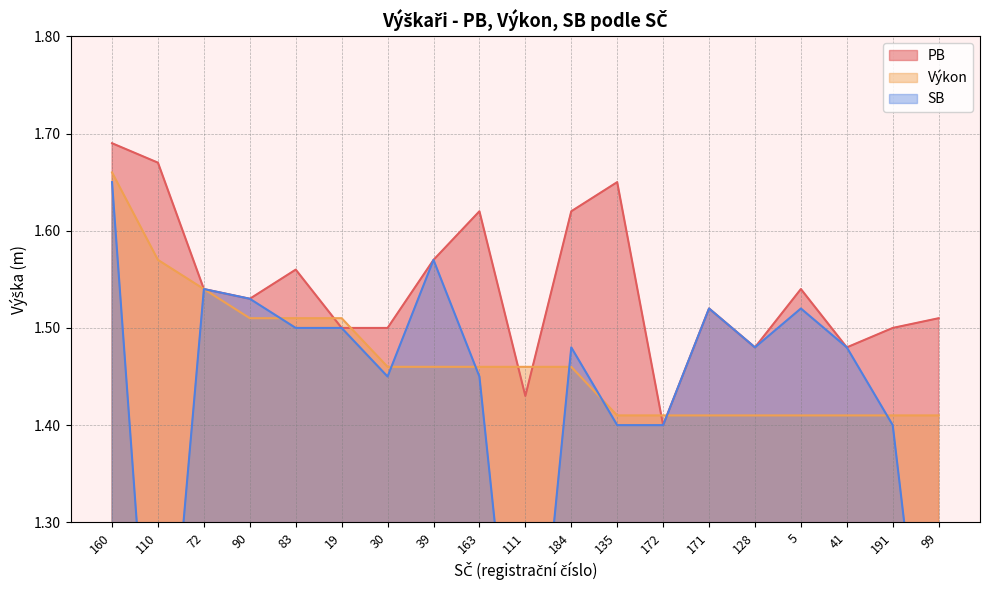

What is the difference between the maximum and second lowest values in the PB series?

0.3